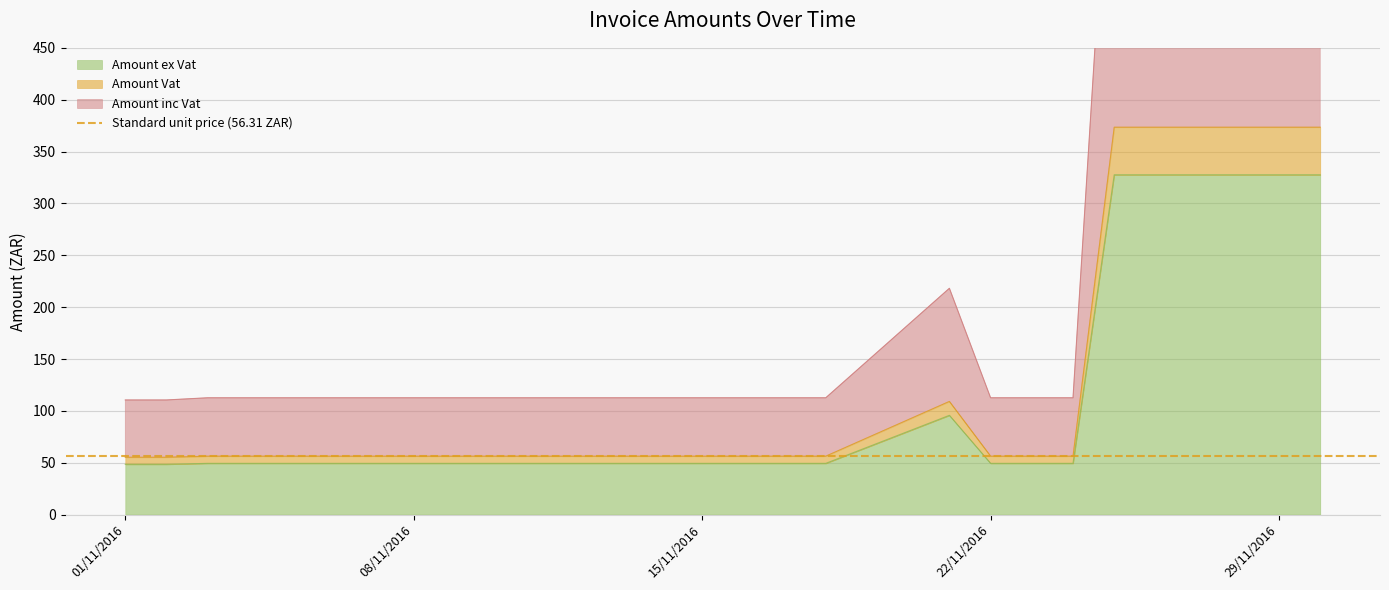

True or false: Amount inc Vat and Amount ex Vat intersect in this chart.

False